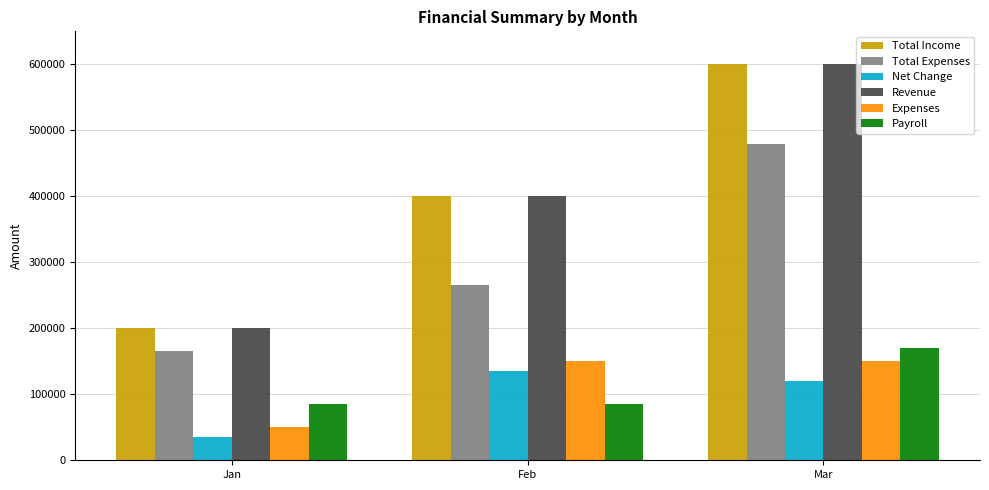

Reading left to right, what are all the values shown in this chart?

Total Income: 200000	400000	600000
Total Expenses: 165000	265000	480000
Net Change: 35000	135000	120000
Revenue: 200000	400000	600000
Expenses: 50000	150000	150000
Payroll: 85000	85000	170000